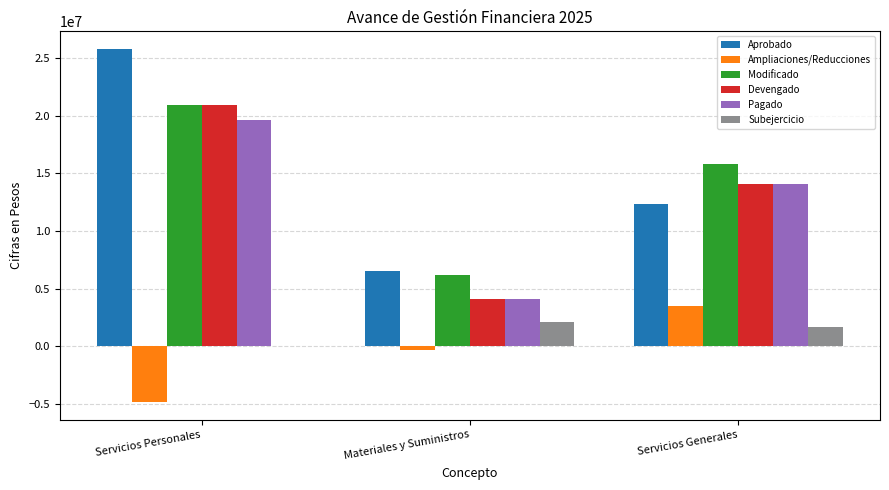

What is the average value of the Aprobado series?

14892954.9